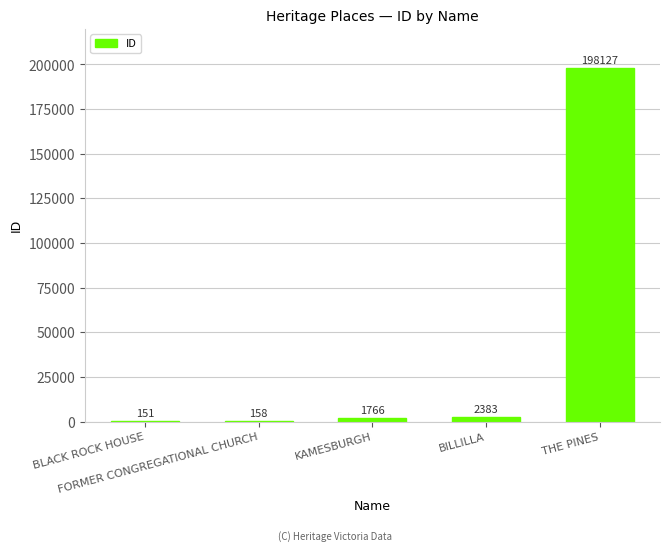

What is the maximum value shown in the chart?

198127